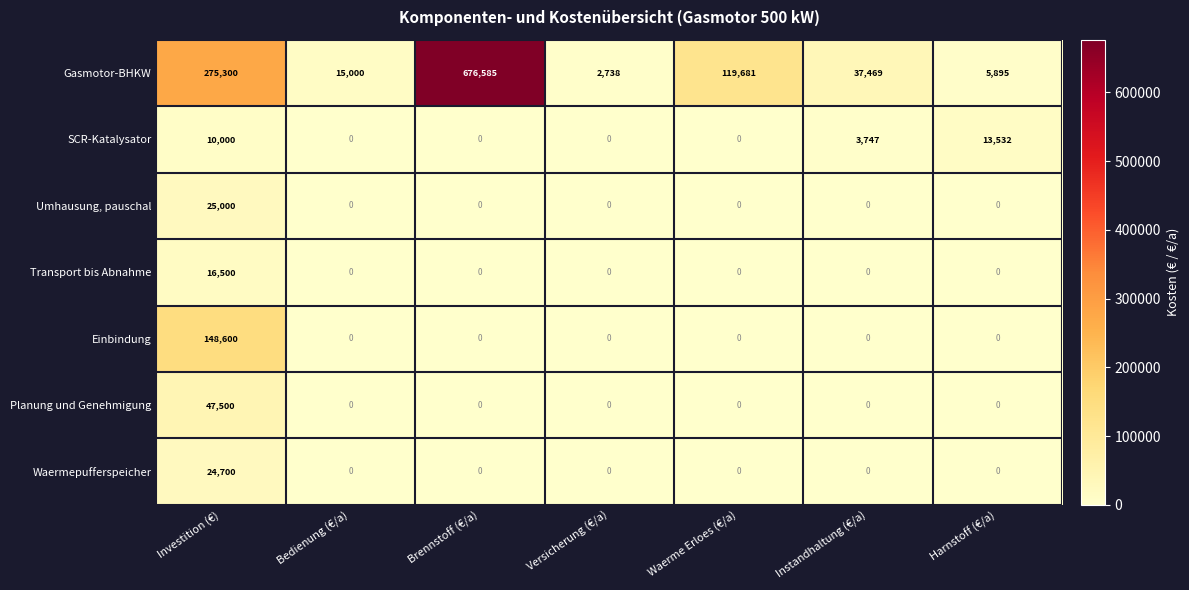

Which series changed the most between Versicherung (€/a) and Harnstoff (€/a)?

SCR-Katalysator